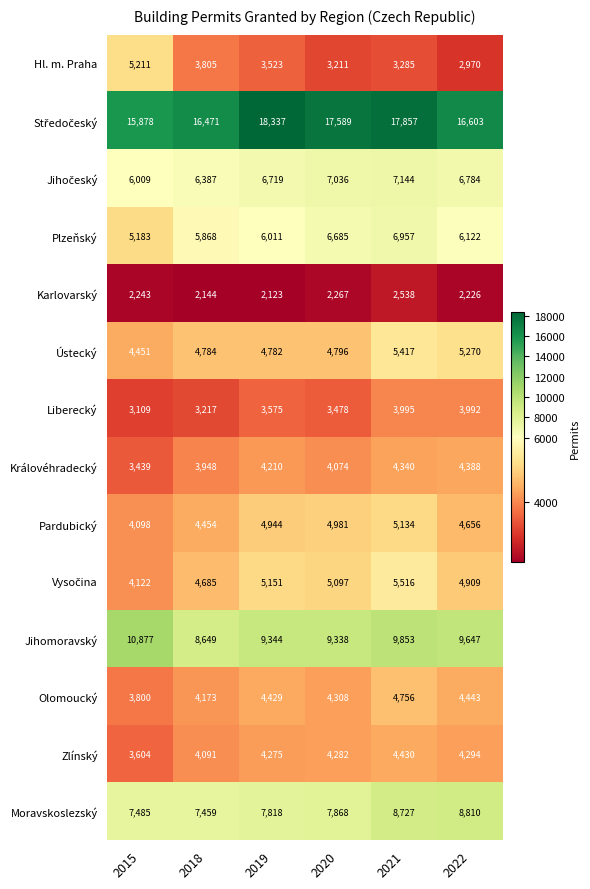

The Plzeňský series shows 6957 at 2021. True or false?

True